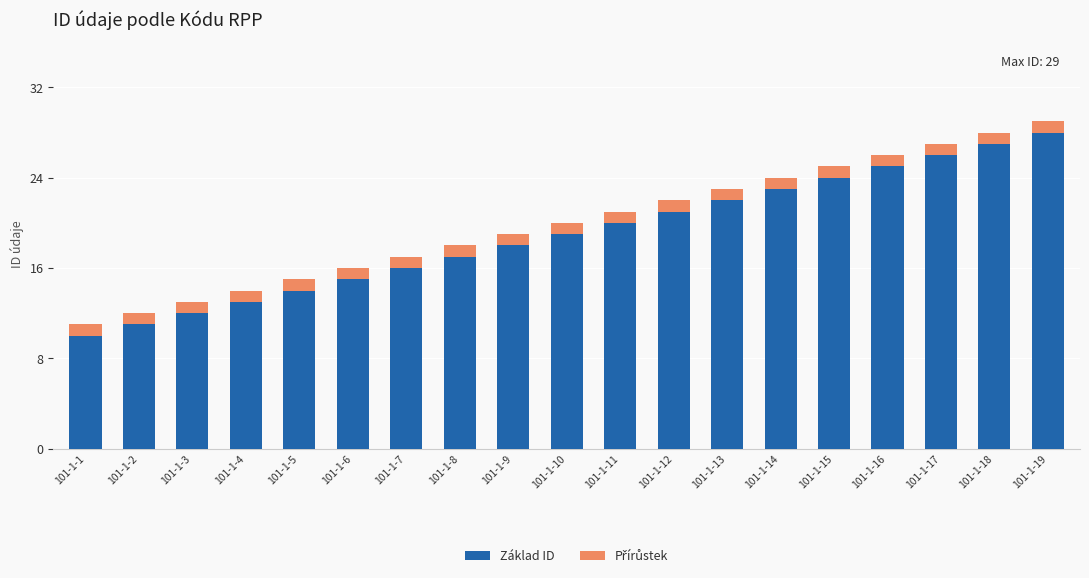

What is the minimum value for Základ ID?

10